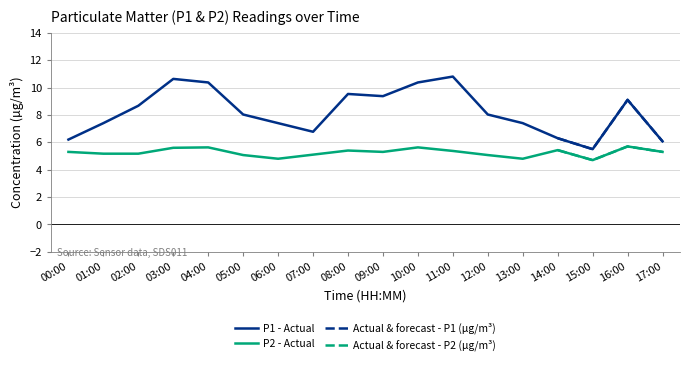

At which category is the sum across all series the highest?

03:00